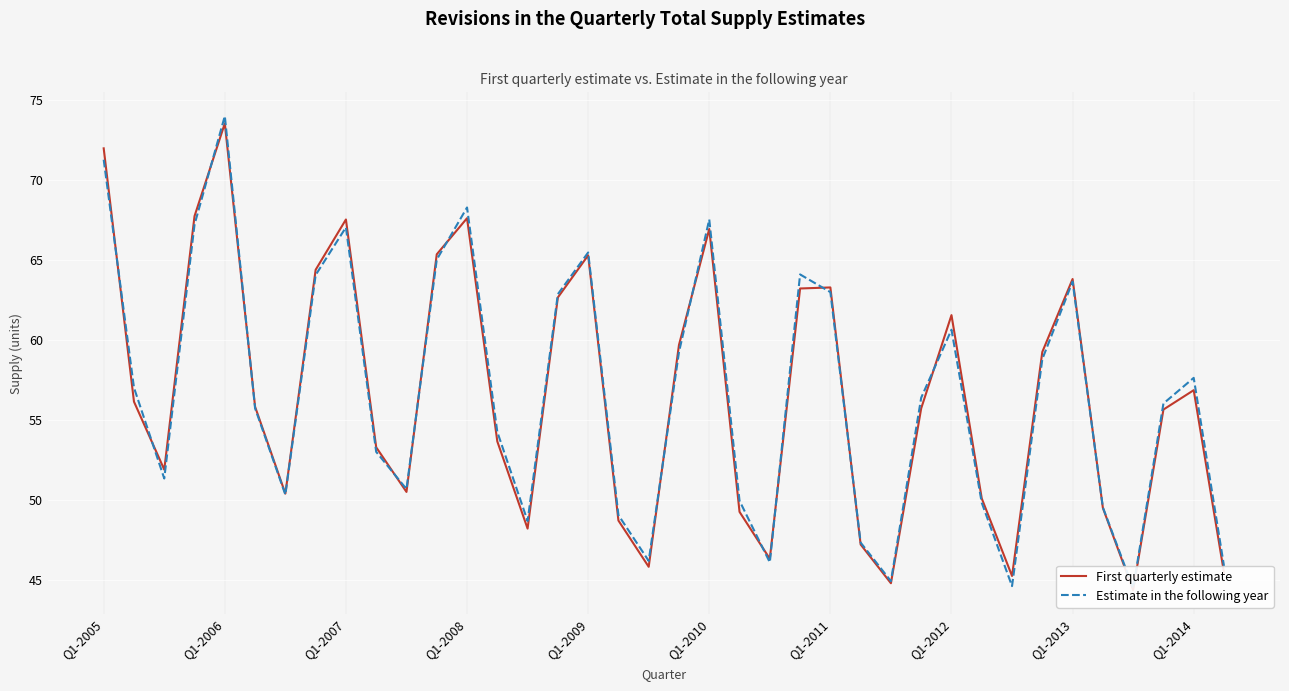

What is the total value across all series at Q1-2008?

135.9